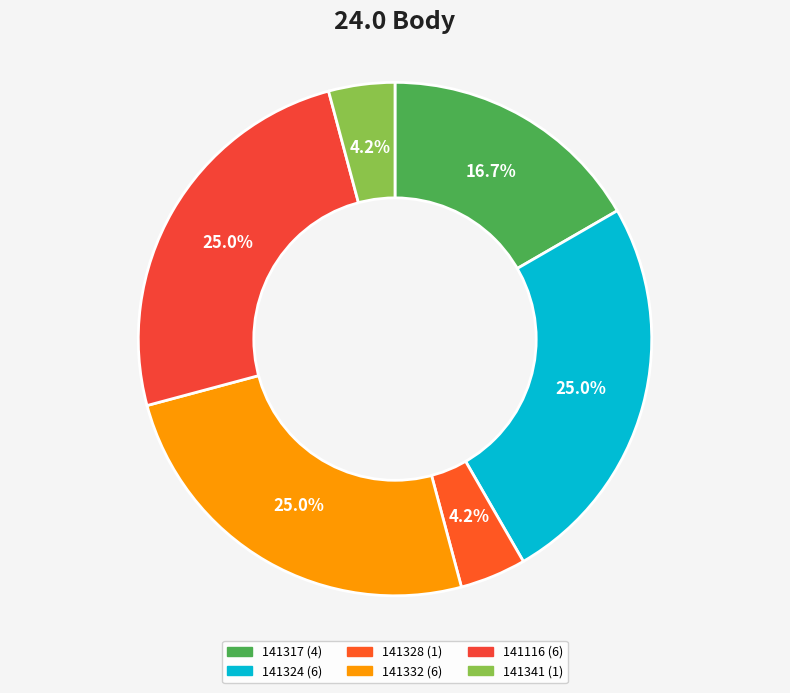

Approximately how many times larger is the value at 141324 compared to 141328?

6.0